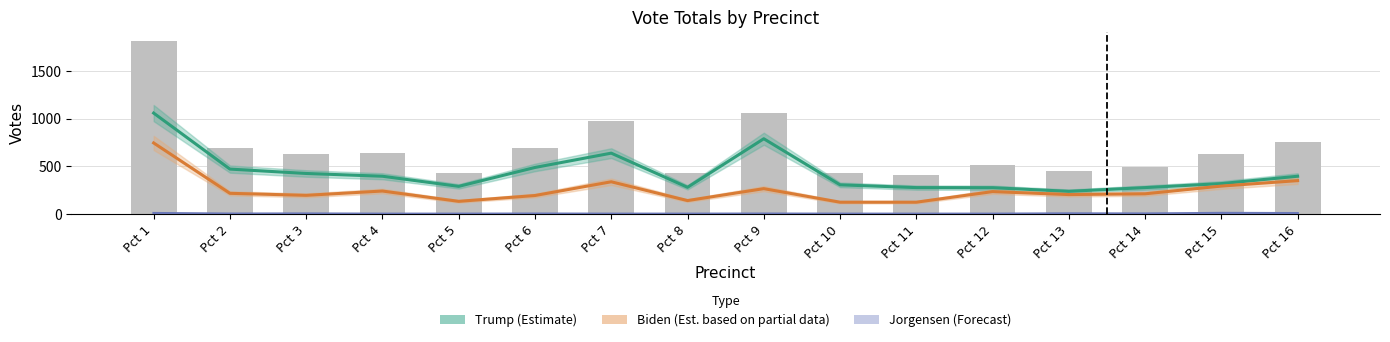

Rank the series by their maximum value, from highest to lowest.

Trump Total, Biden Total, Jorgensen Total